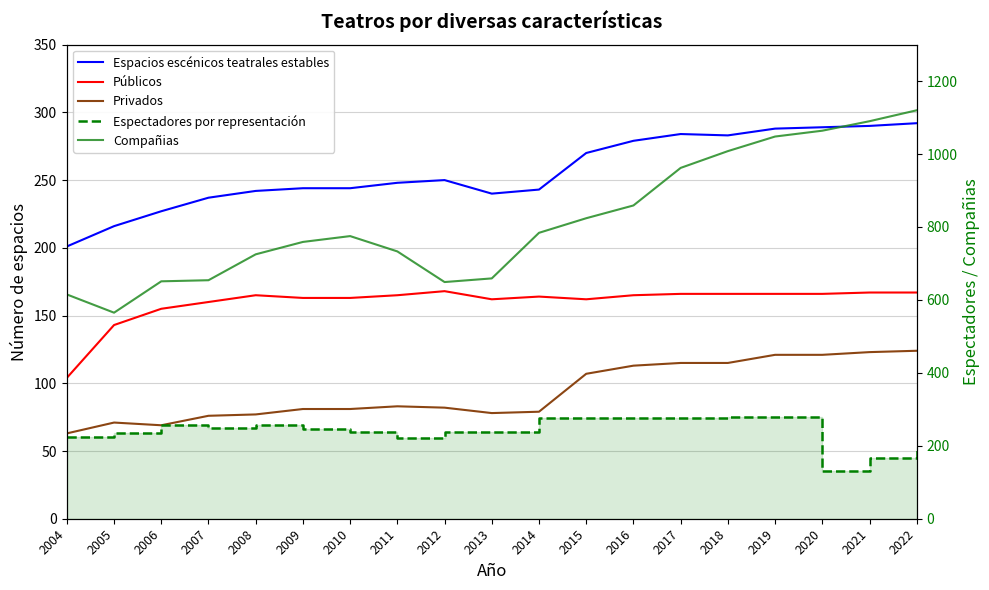

The value of Públicos at 2007 is 86. True or false?

False